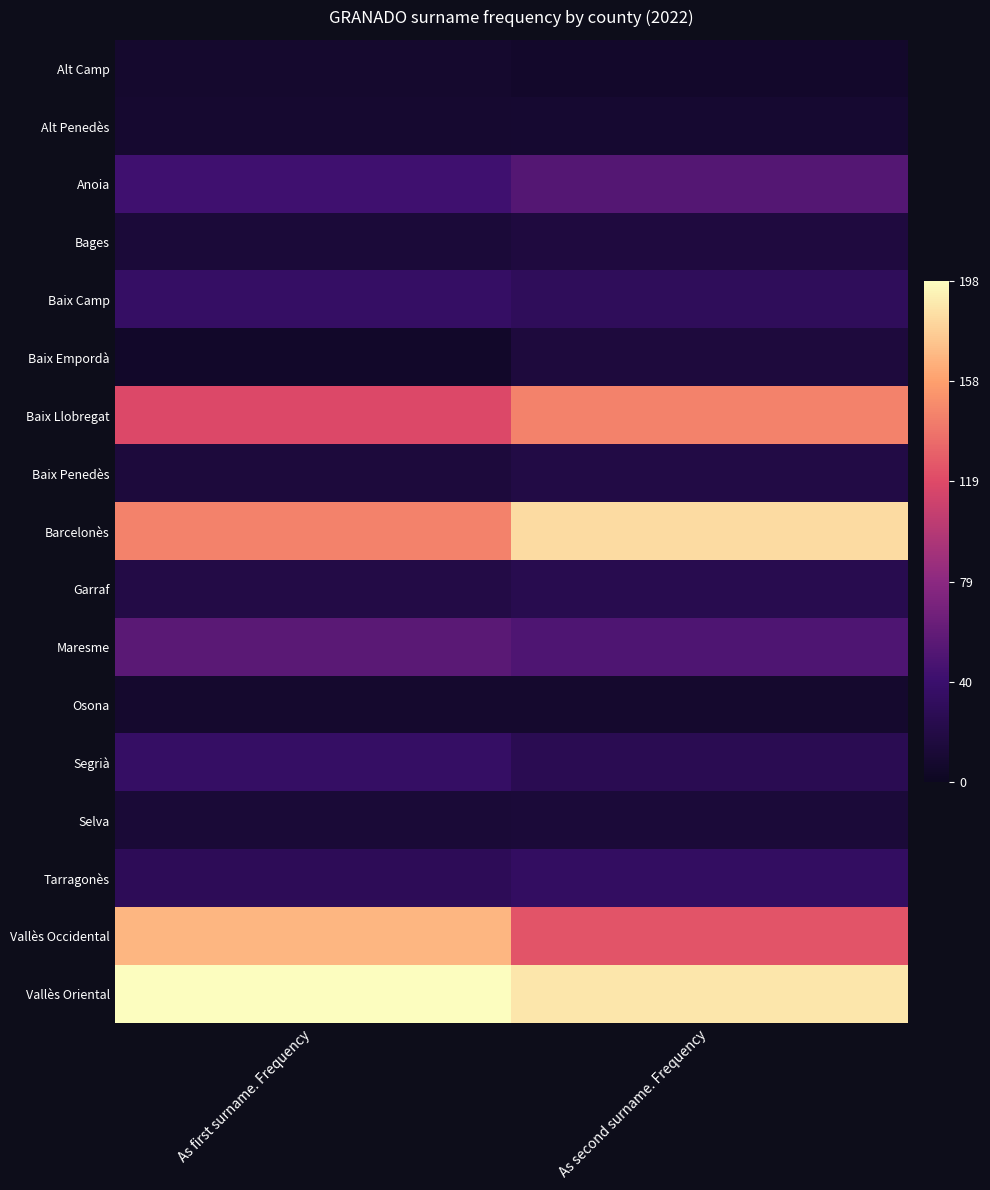

At how many categories does at least one series exceed 0?

2